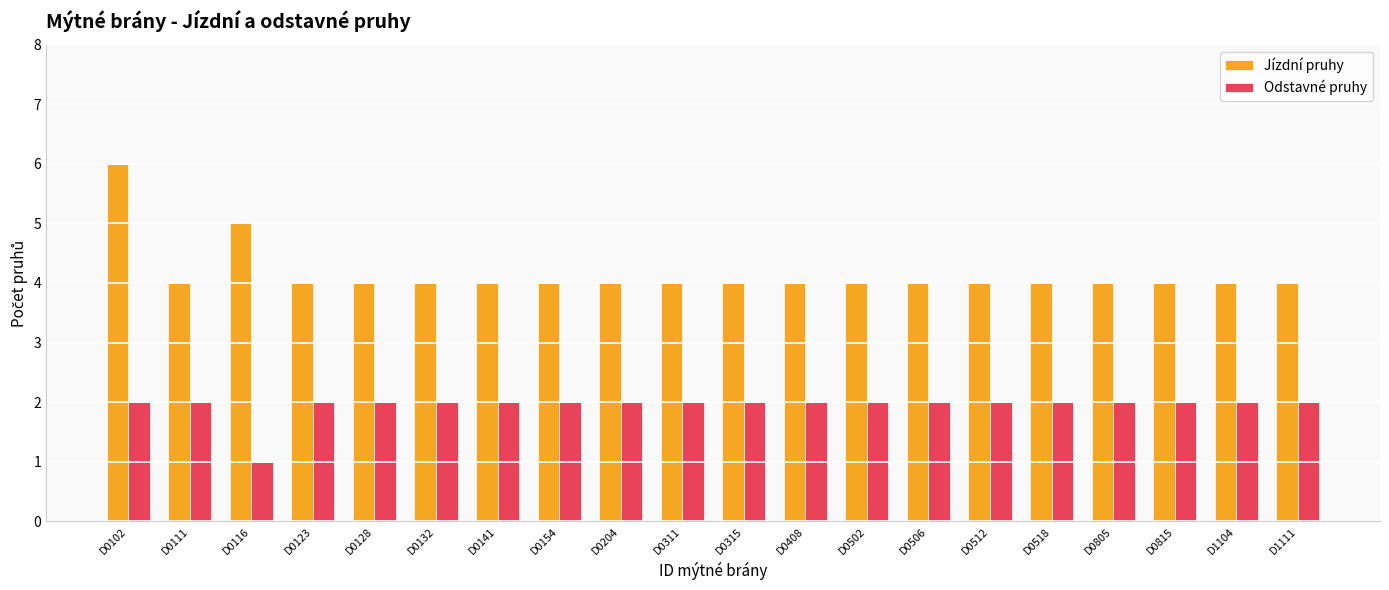

Which label corresponds to the smallest value in the chart?

D0116